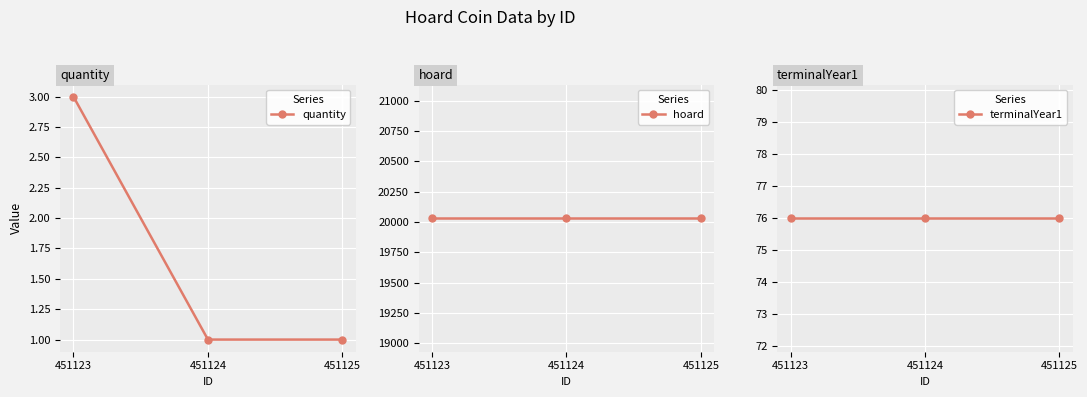

What is the lowest value of the hoard series?

20032